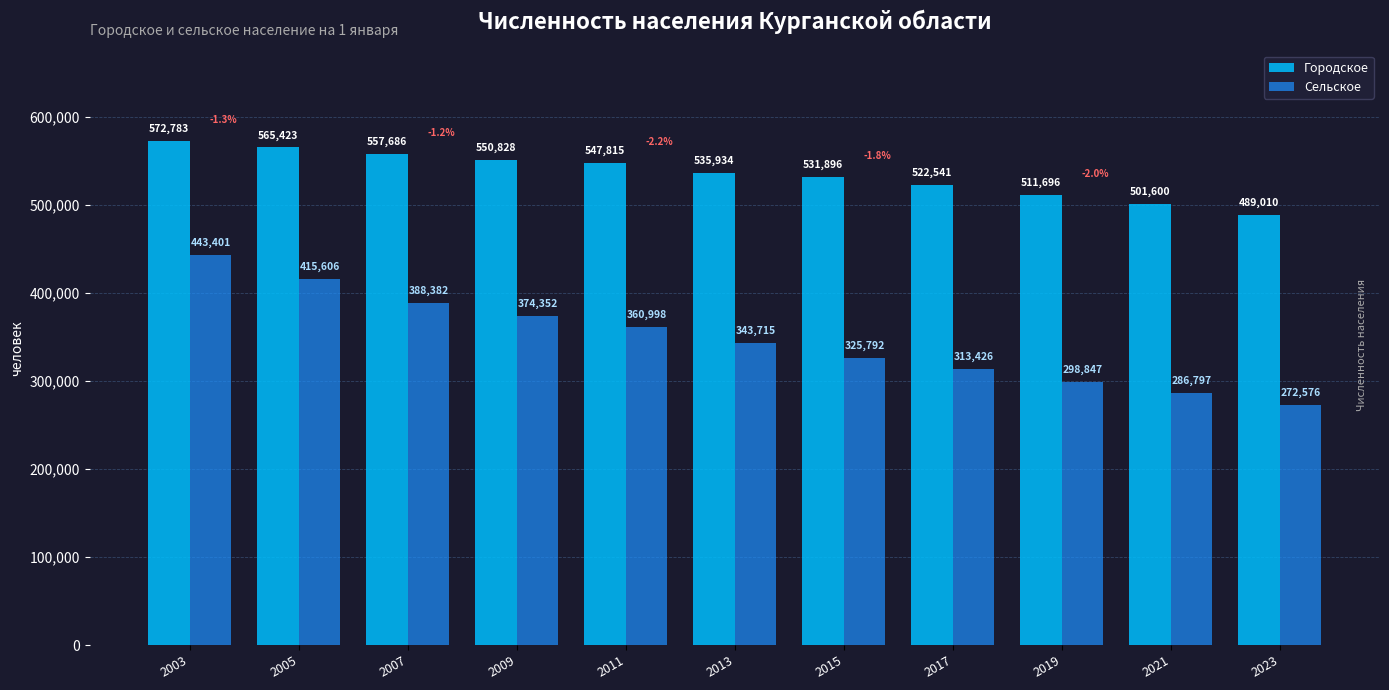

What is the difference between the highest and lowest values at 2013?

192219